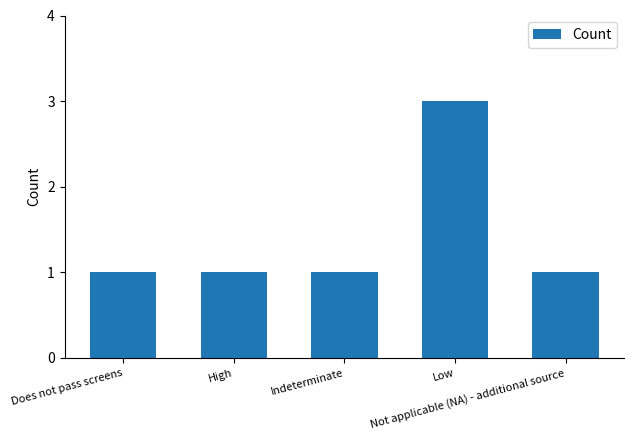

What is the sum of all values?

7